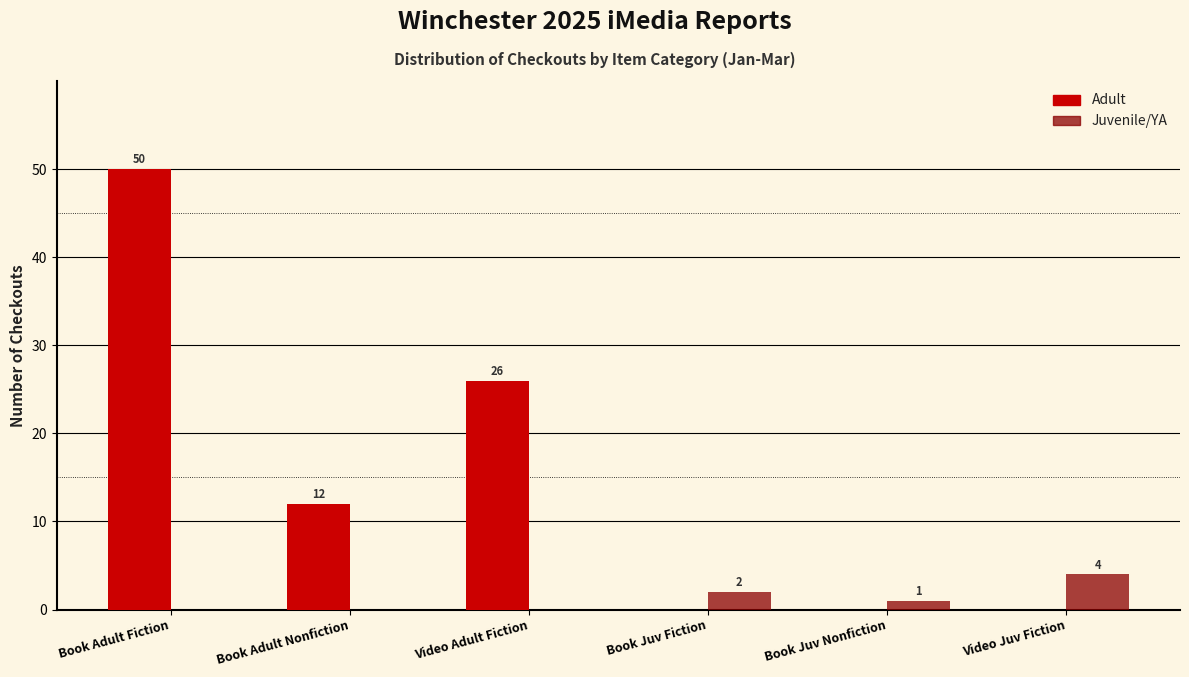

Reading left to right, transcribe all the data shown in this chart.

Adult: Book Adult Fiction=50	Book Adult Nonfiction=12	Video Adult Fiction=26	Book Juv Fiction=0	Book Juv Nonfiction=0	Video Juv Fiction=0
Juvenile/YA: Book Adult Fiction=0	Book Adult Nonfiction=0	Video Adult Fiction=0	Book Juv Fiction=2	Book Juv Nonfiction=1	Video Juv Fiction=4